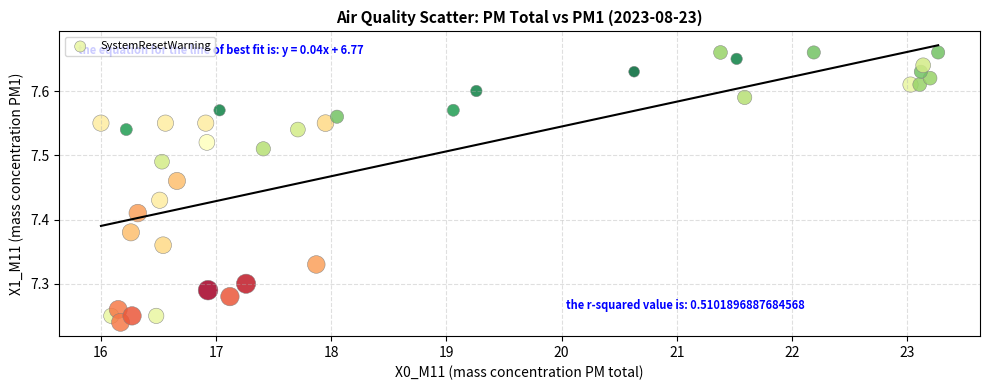

Count the number of points in this scatter plot.

38